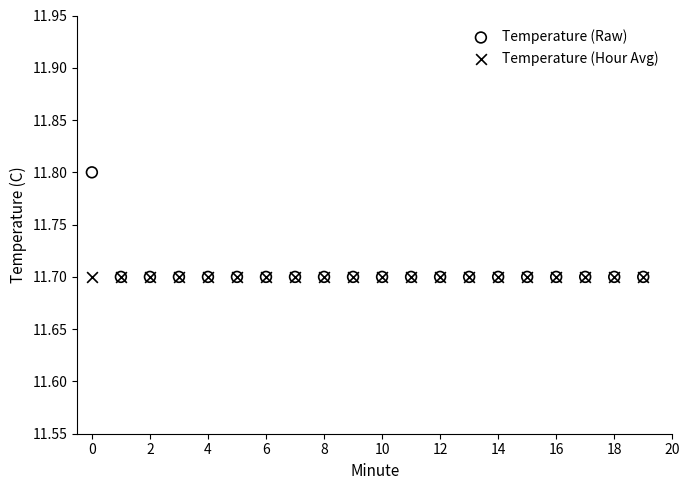

What are all the series names shown in the legend?

Temperature (Raw), Temperature (Hour Avg)